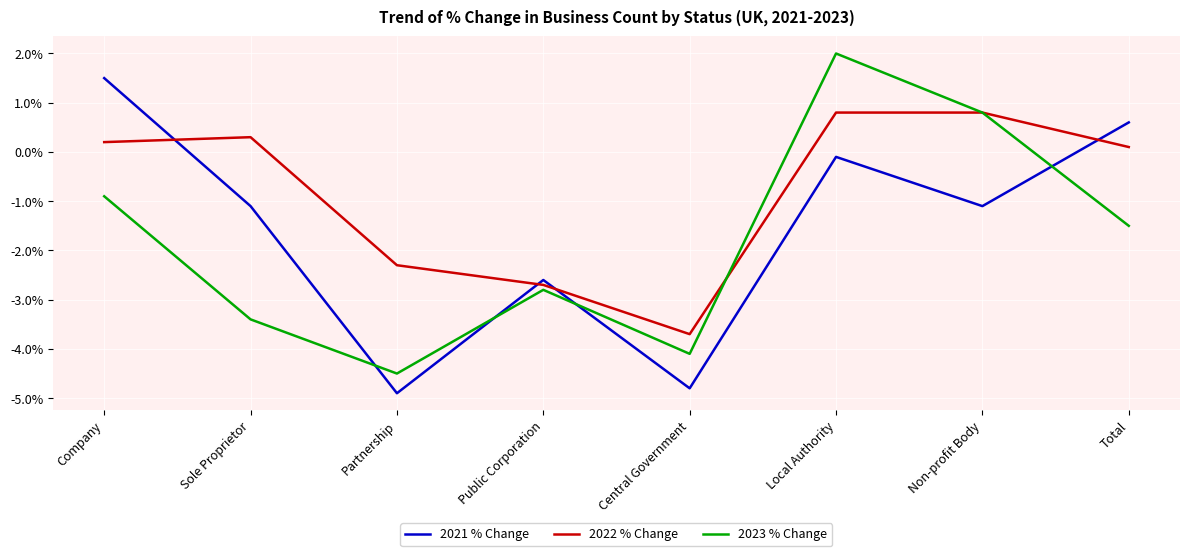

True or false: 2021 % Change has a value of 2.1 at Company.

False